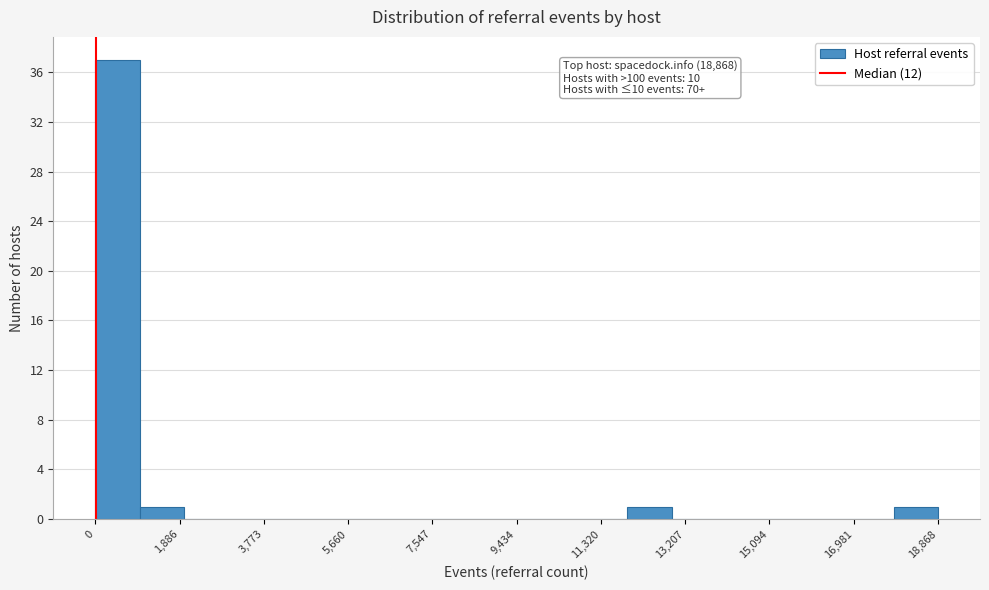

Over which range of the x-axis is the bar tallest?

0 to 1000